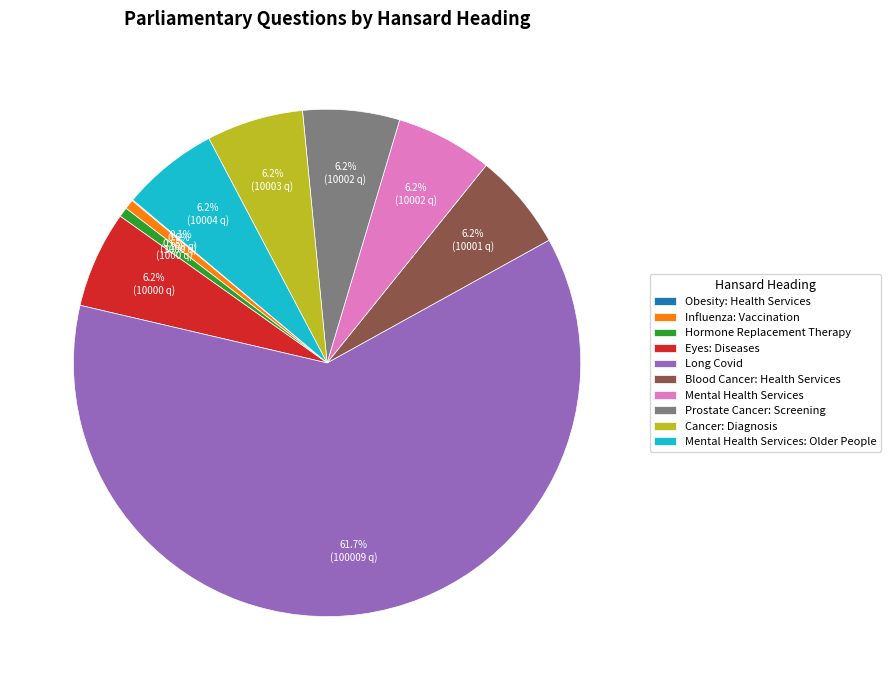

Is Mental Health Services the majority of the pie?

No